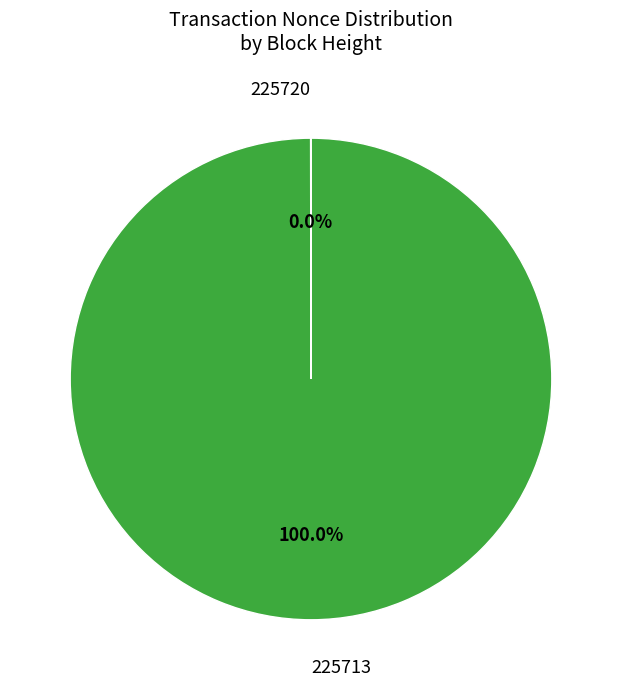

What is the largest slice in the pie chart?

225713